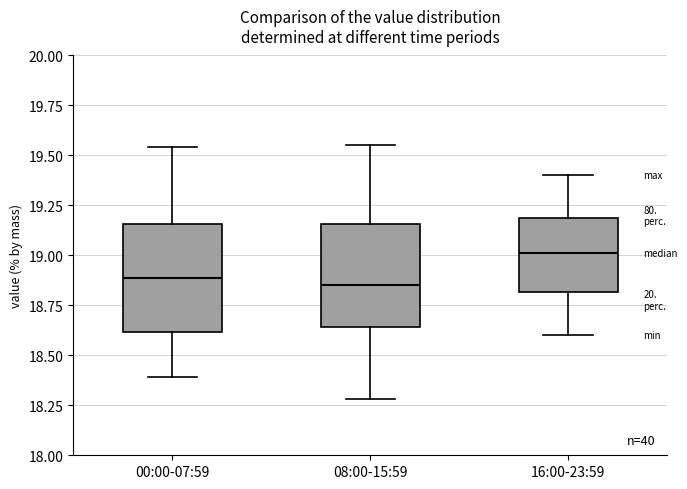

Where does the median line of the box for 08:00-15:59 sit on the y-axis? The values are not printed on the chart, so give them approximately, as read against the axis.

18.85